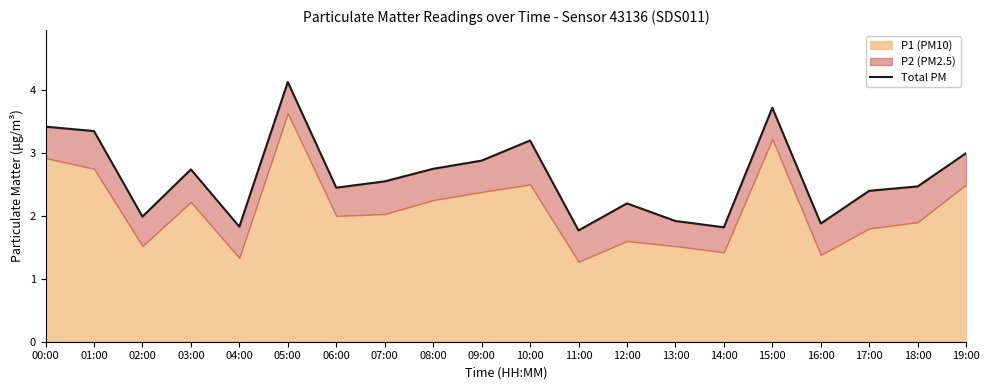

What is the sum of all values?

52.5